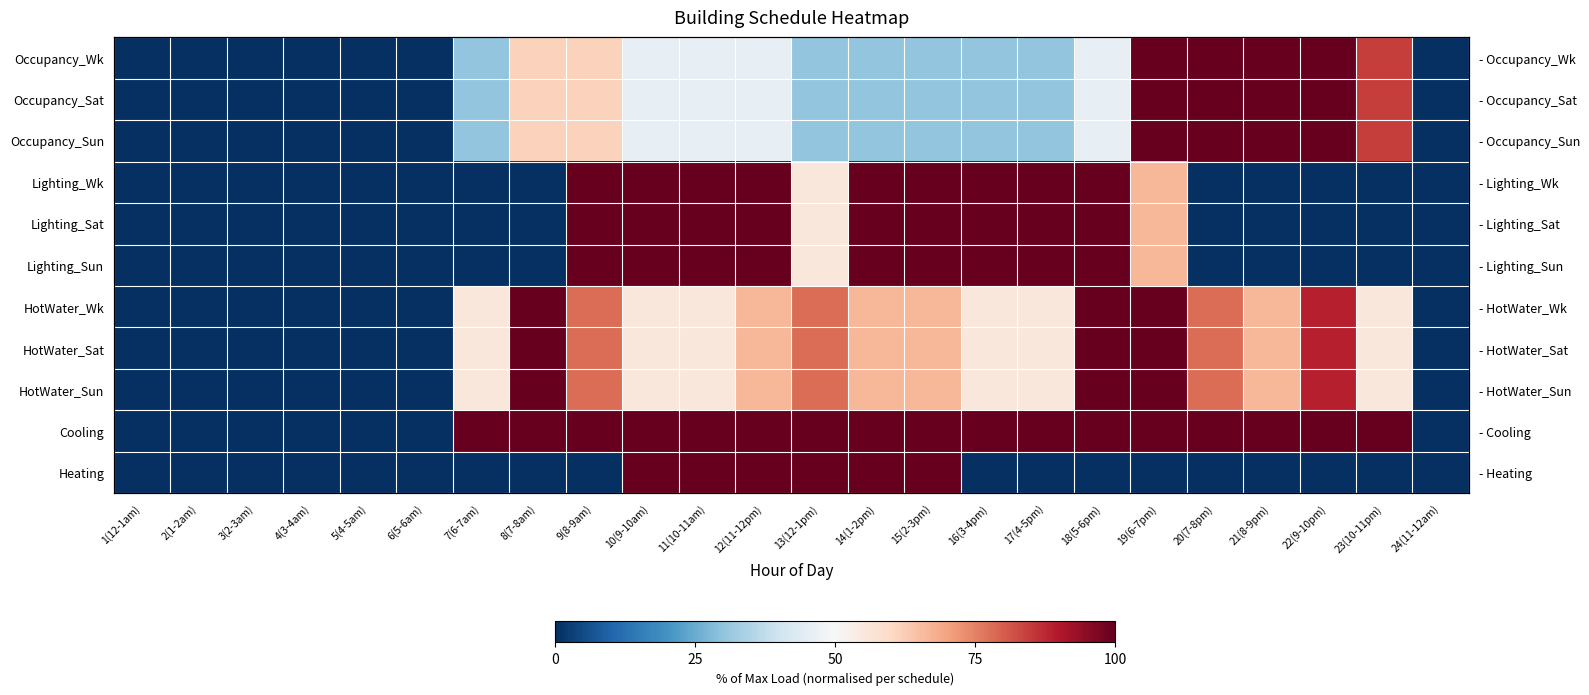

The value of Occupancy_Sat at 14(1-2pm) is 0.1. True or false?

False